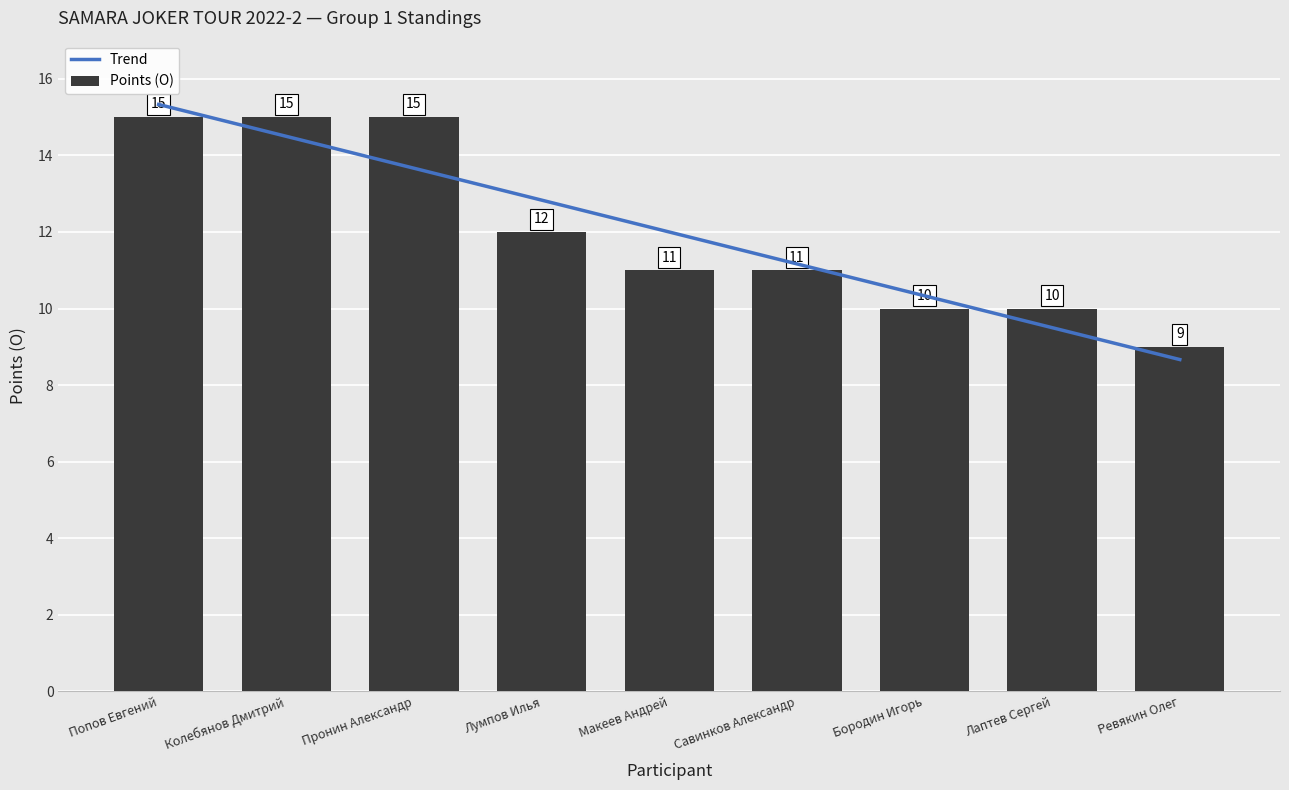

What is the label of the 6th bar from the right?

Лумпов Илья